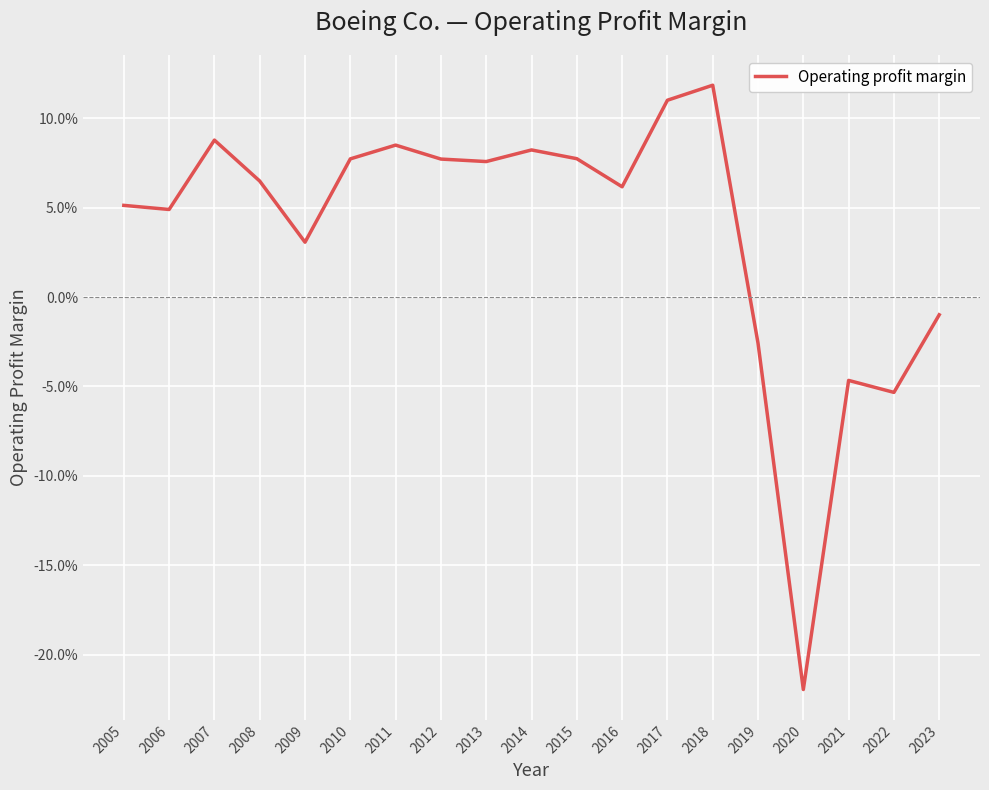

The value at 2011 is 0.1. True or false?

False